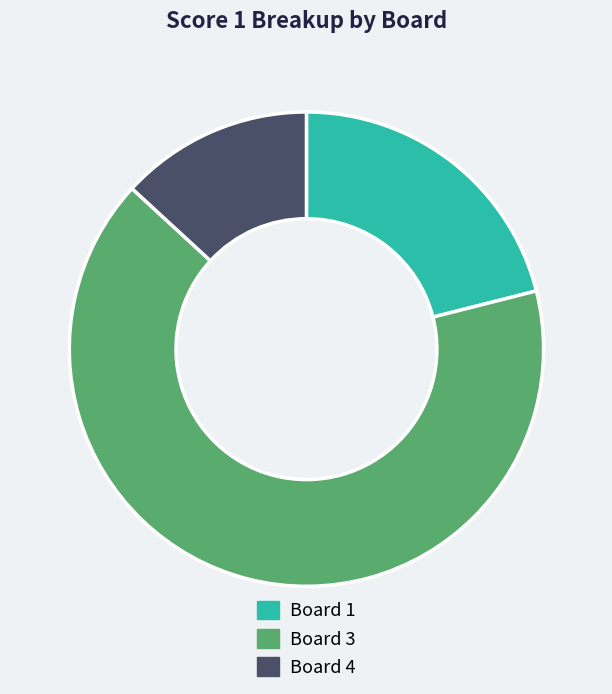

What is the smallest slice in the pie chart?

Board 4